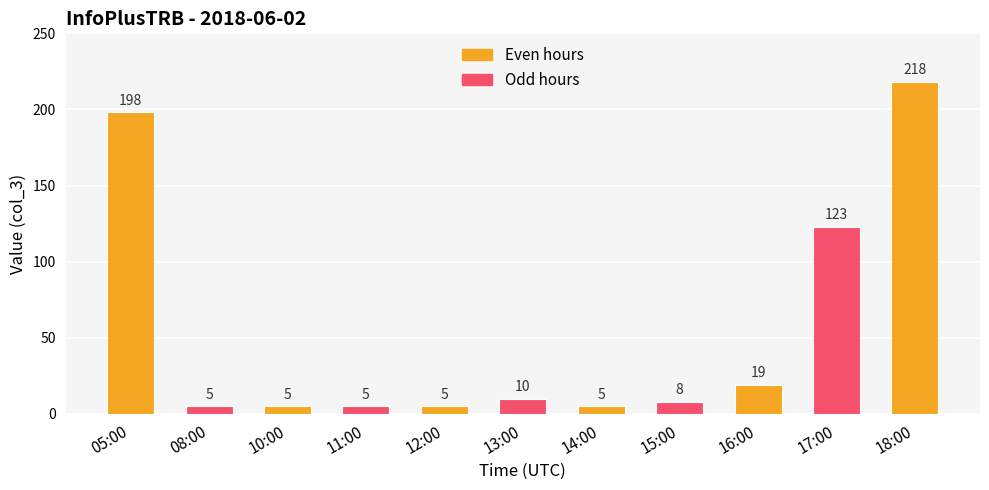

What is the label of the 2nd bar from the left?

08:00